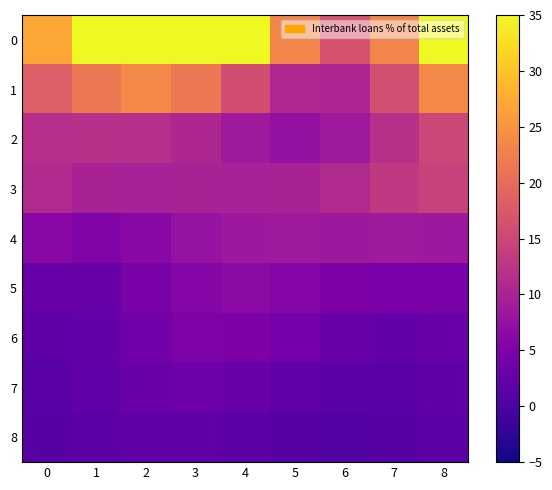

Reading left to right, extract all data points from this chart.

0: 0=26.9	1=35.0	2=35.0	3=35.0	4=35.0	5=23.2	6=16.8	7=23.2	8=35.0
1: 0=18.3	1=21.7	2=23.7	3=21.7	4=16.0	5=10.8	6=10.6	7=16.2	8=23.7
2: 0=11.9	1=12.0	2=11.9	3=10.7	4=8.6	5=7.4	6=8.6	7=12.0	8=15.1
3: 0=11.1	1=9.9	2=9.8	3=9.9	4=9.8	5=9.9	6=11.1	7=13.2	8=14.4
4: 0=6.2	1=5.3	2=6.2	3=7.7	4=8.5	5=8.6	6=8.5	7=8.6	8=8.5
5: 0=2.9	1=3.0	2=4.4	3=5.9	4=6.5	5=5.9	6=5.0	7=4.4	8=4.4
6: 0=1.8	1=2.4	2=3.9	3=5.0	4=5.0	5=3.9	6=2.8	7=2.4	8=2.8
7: 0=1.3	1=2.1	2=3.0	3=3.4	4=3.0	5=2.1	6=1.3	7=1.4	8=2.0
8: 0=1.1	1=1.6	2=2.0	3=2.0	4=1.5	5=1.0	6=0.7	7=1.0	8=1.5